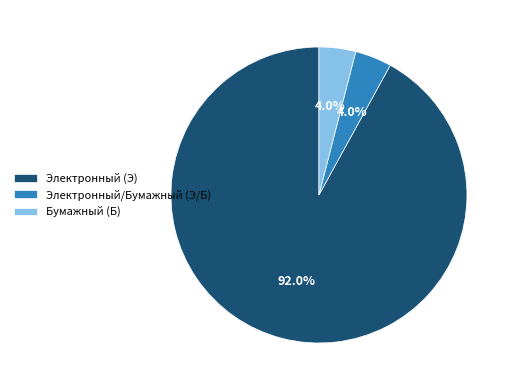

What is the total percentage of Бумажный (Б) and Электронный/Бумажный (Э/Б)?

8.0%